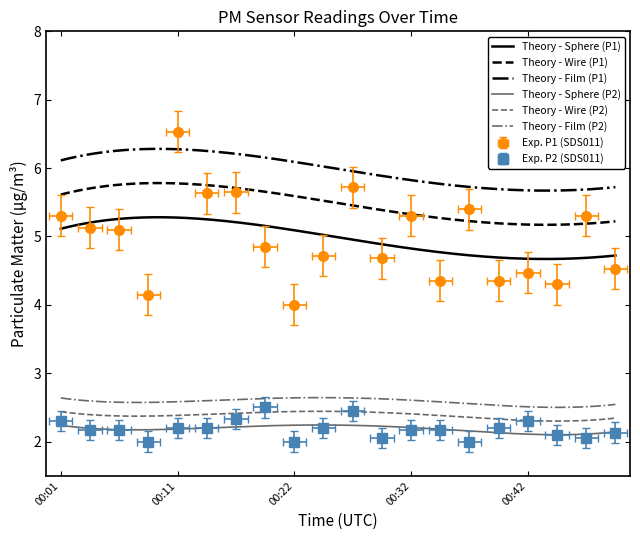

True or false: P1 has more than 0 interior local peaks.

True